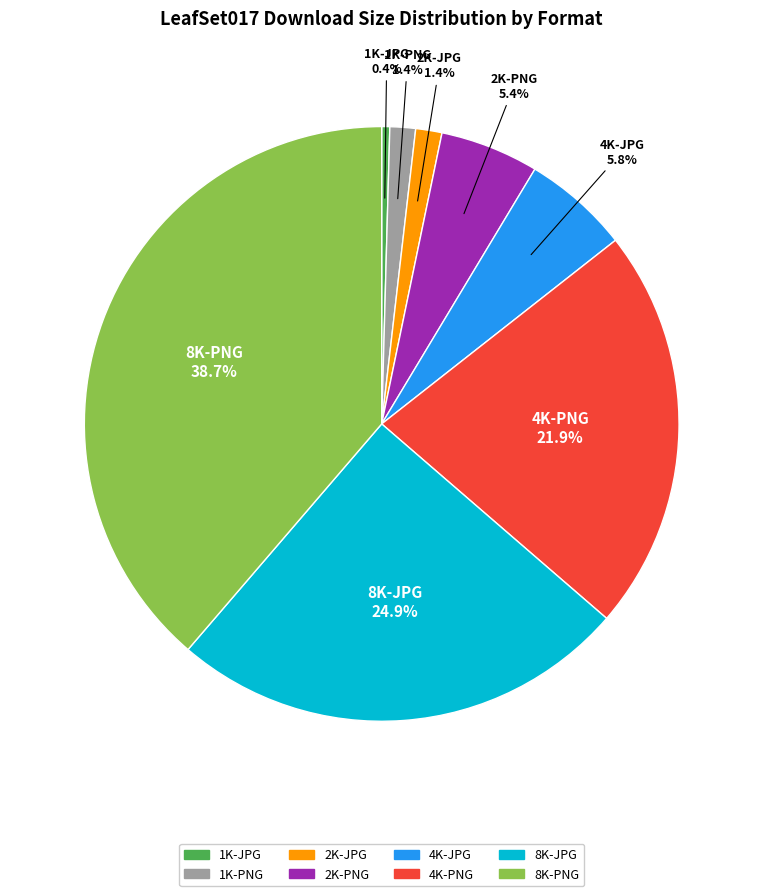

What is the largest slice in the pie chart?

8K-PNG